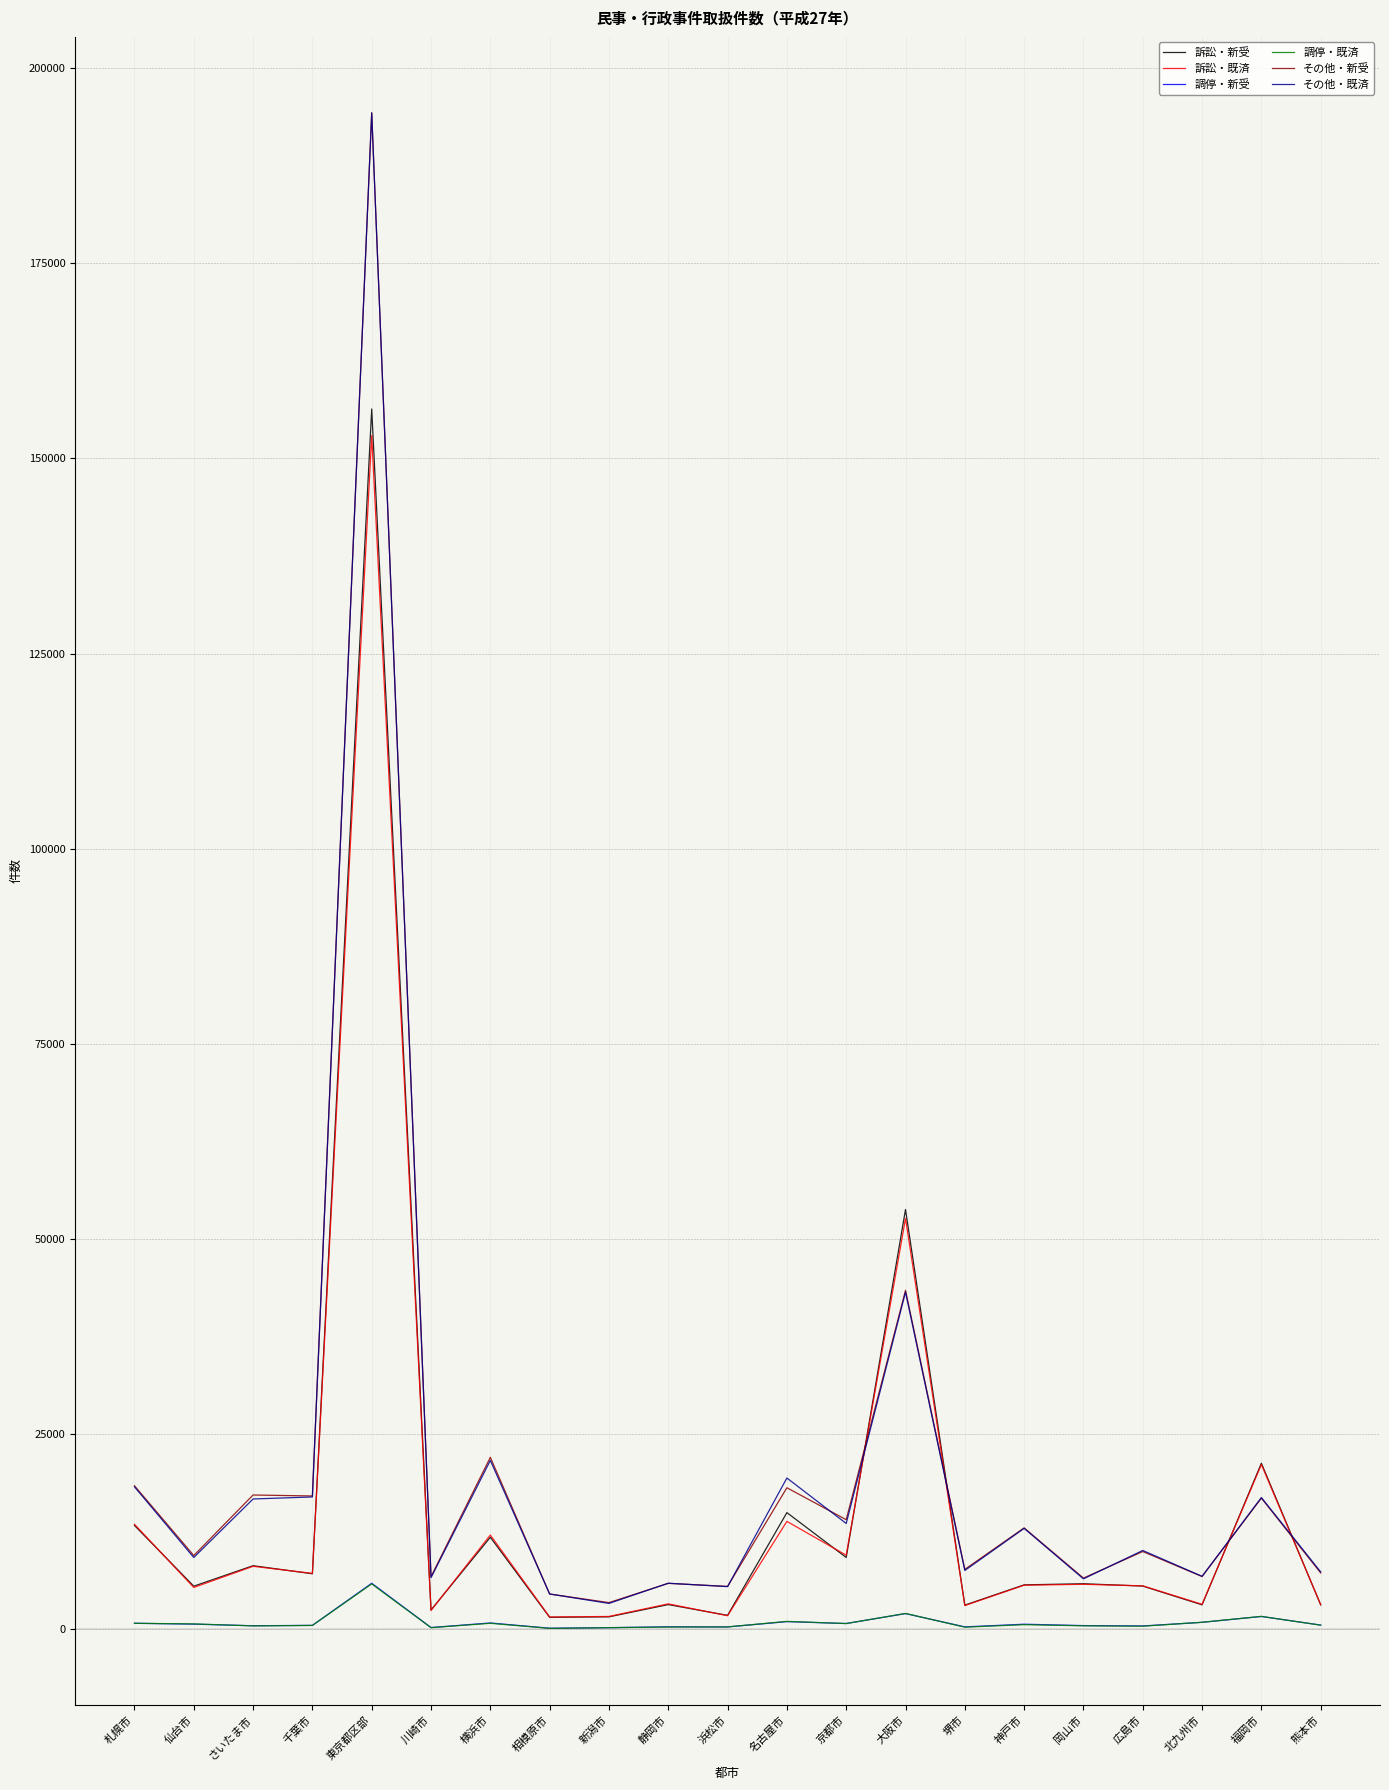

What is the total value across all series at 堺市?

21917